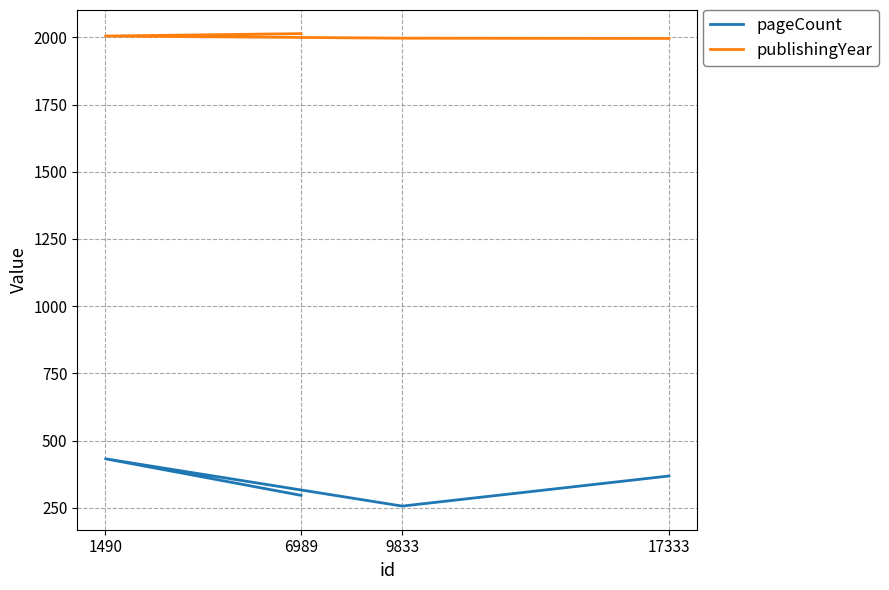

Which series has the widest spread of values?

pageCount